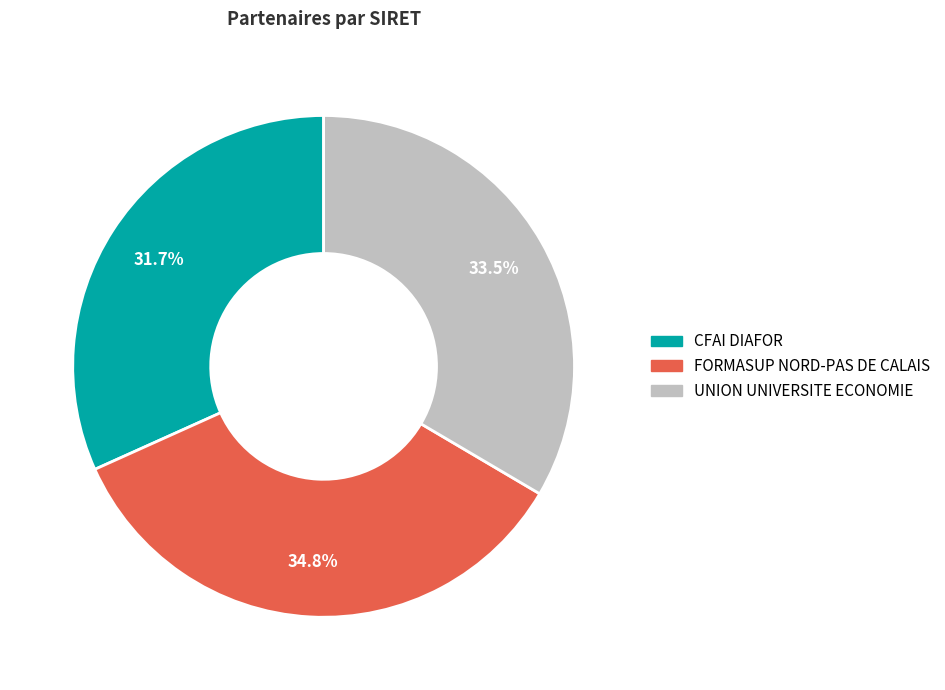

Which category has the biggest portion of the pie?

FORMASUP NORD-PAS DE CALAIS